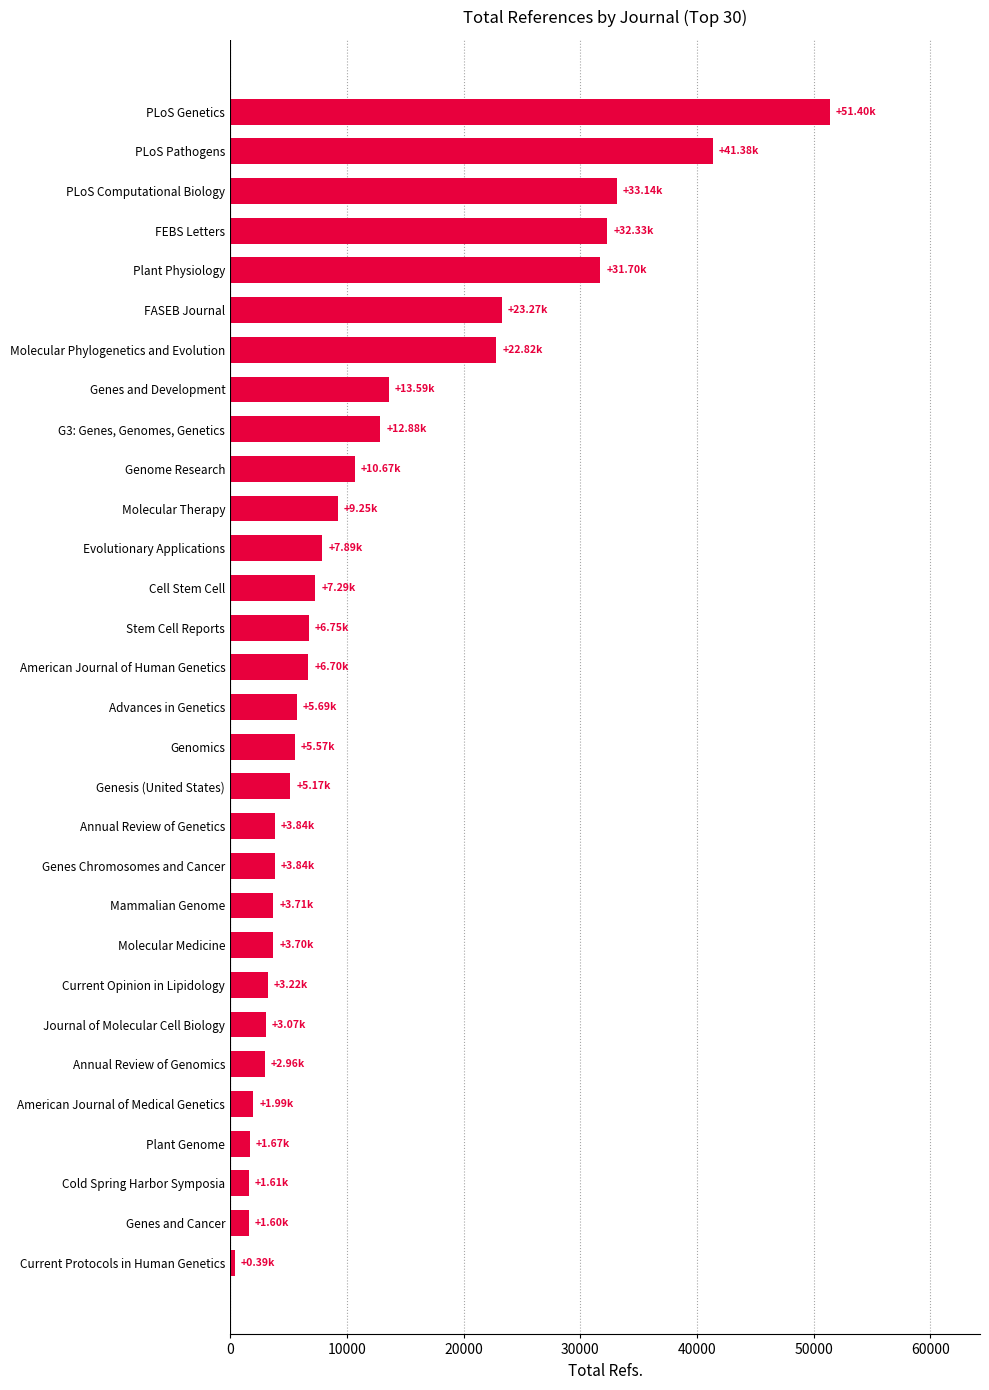

List the labels in order of value, largest first.

PLoS Genetics, PLoS Pathogens, PLoS Computational Biology, FEBS Letters, Plant Physiology, FASEB Journal, Molecular Phylogenetics and Evolution, Genes and Development, G3: Genes, Genomes, Genetics, Genome Research, Molecular Therapy, Evolutionary Applications, Cell Stem Cell, Stem Cell Reports, American Journal of Human Genetics, Advances in Genetics, Genomics, Genesis (United States), Annual Review of Genetics, Genes Chromosomes and Cancer, Mammalian Genome, Molecular Medicine, Current Opinion in Lipidology, Journal of Molecular Cell Biology, Annual Review of Genomics, American Journal of Medical Genetics, Plant Genome, Cold Spring Harbor Symposia, Genes and Cancer, Current Protocols in Human Genetics